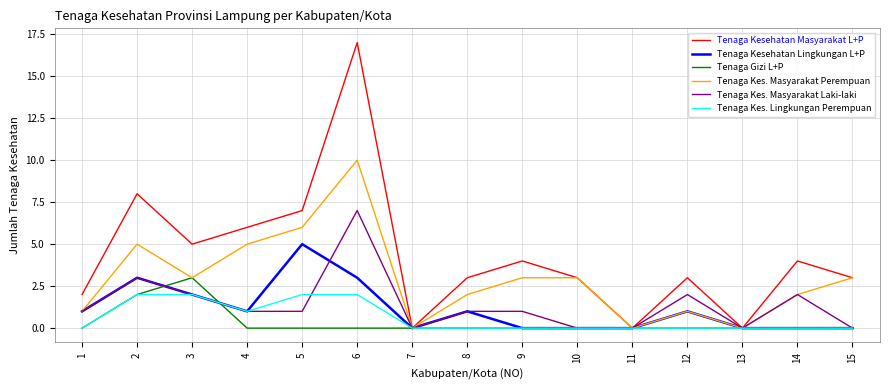

List the series in order of their peak value, lowest first.

Tenaga Kes. Lingkungan Perempuan, Tenaga Gizi L+P, Tenaga Kesehatan Lingkungan L+P, Tenaga Kes. Masyarakat Laki-laki, Tenaga Kes. Masyarakat Perempuan, Tenaga Kesehatan Masyarakat L+P